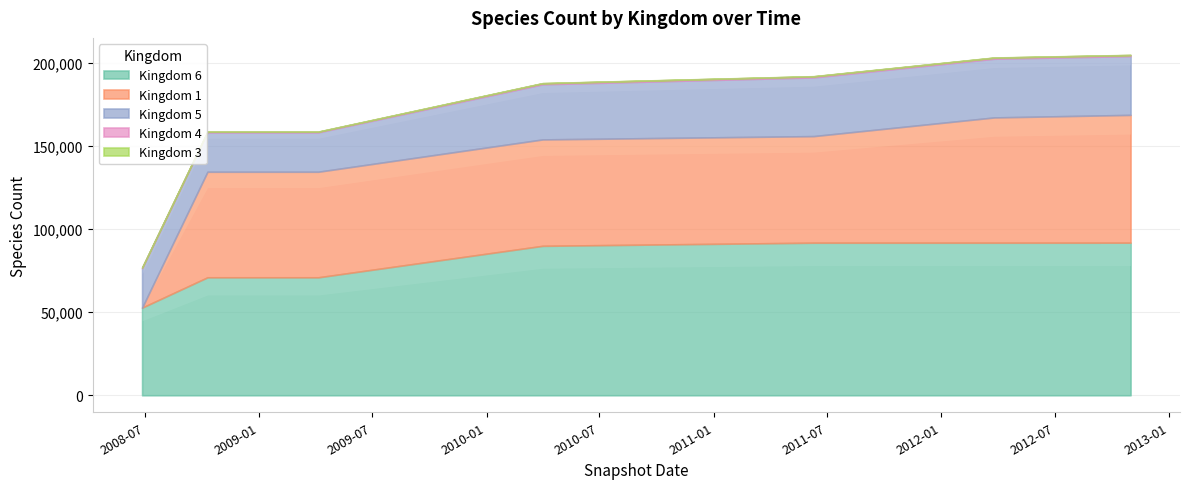

What is the difference between the maximum and minimum values in the 1 series?

76971